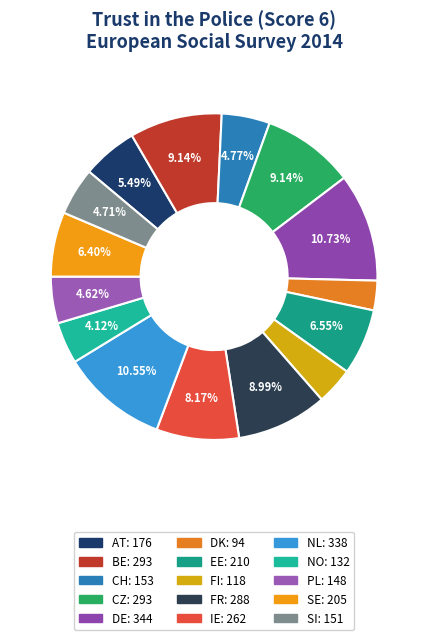

What is the ratio of the value at EE to the value at FI?

1.8